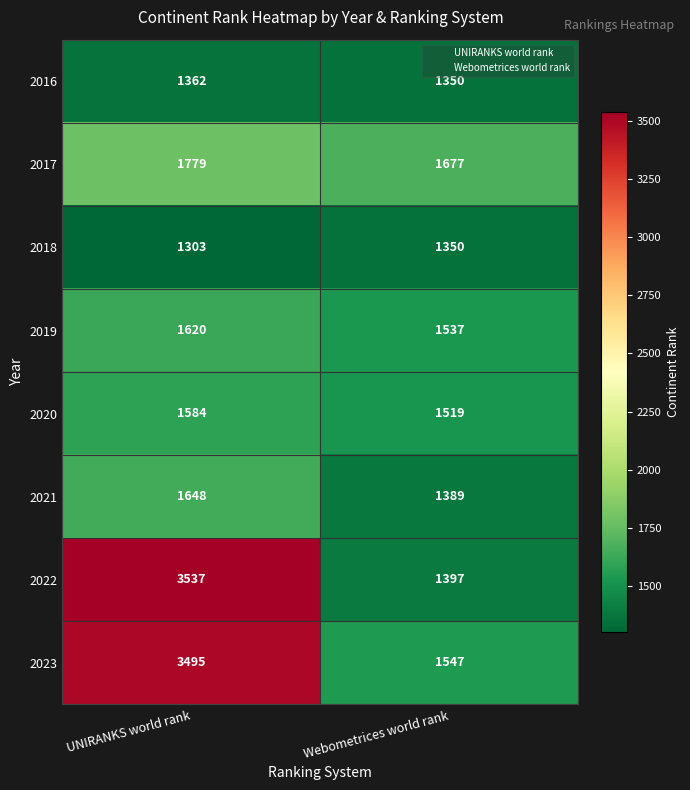

List the labels in order of 2023 value, largest first.

UNIRANKS world rank, Webometrices world rank